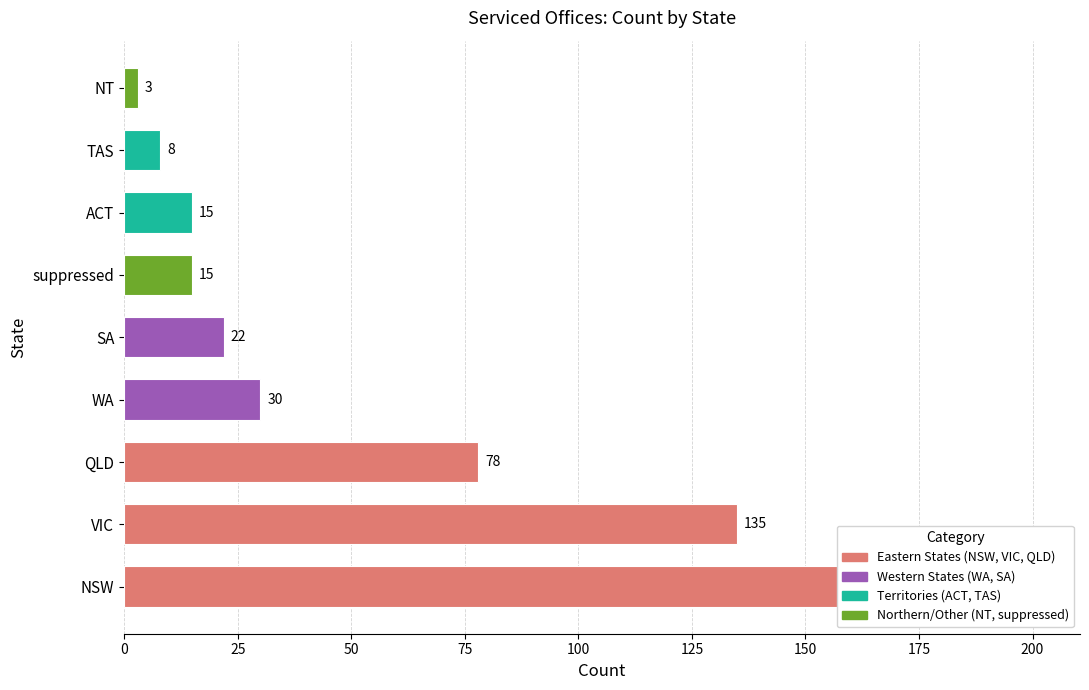

What is the change in value from NSW to NT?

-180